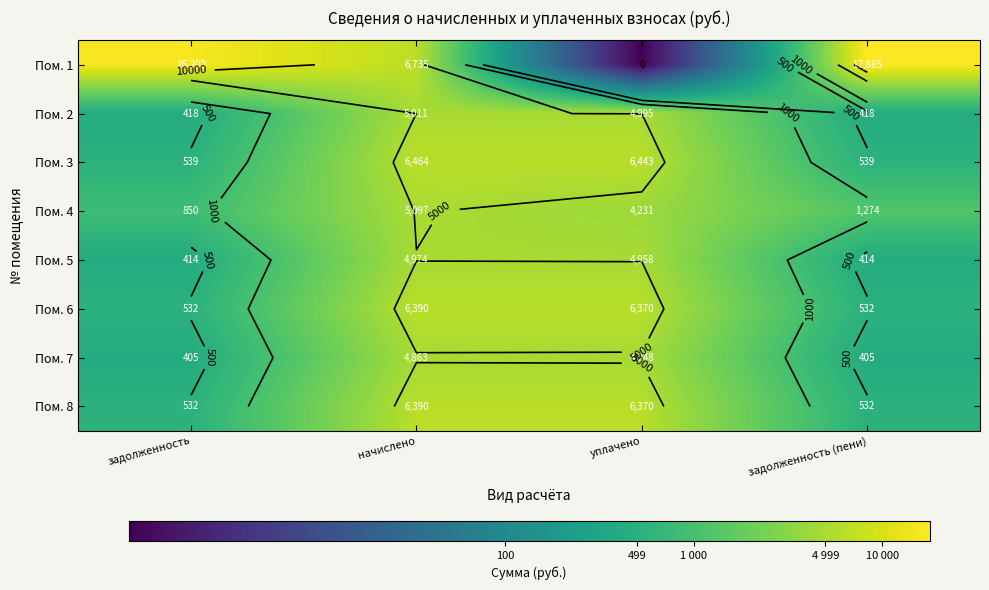

Rank the series at начислено from highest to lowest value.

Пом. 1, Пом. 3, Пом. 6, Пом. 8, Пом. 4, Пом. 2, Пом. 5, Пом. 7